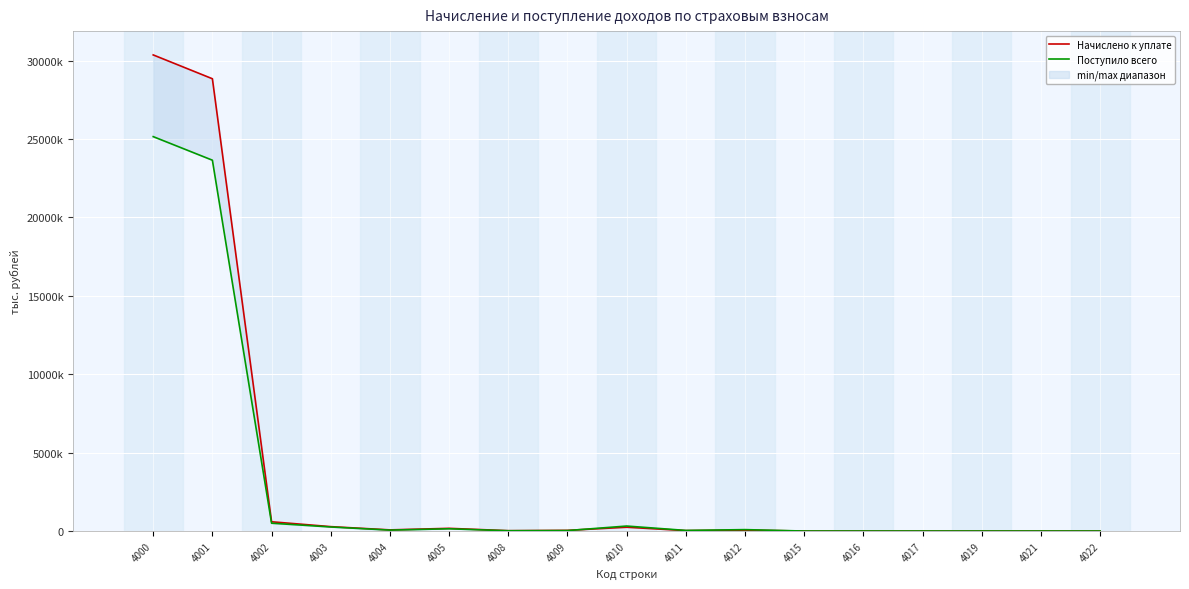

At which label does Поступило всего first exceed 39145?

4000